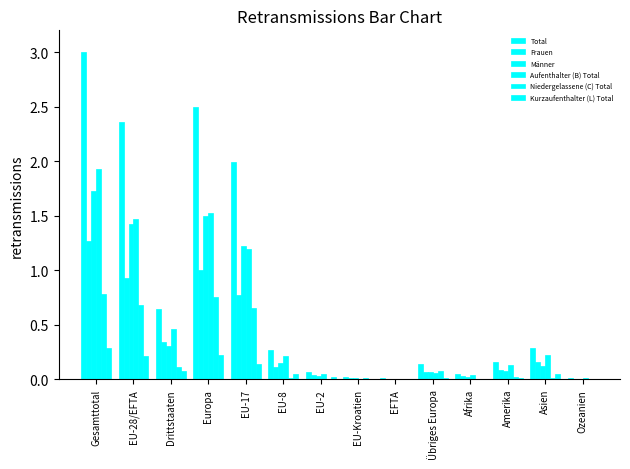

What is the difference between the second highest and minimum values in the Total series?

2.5